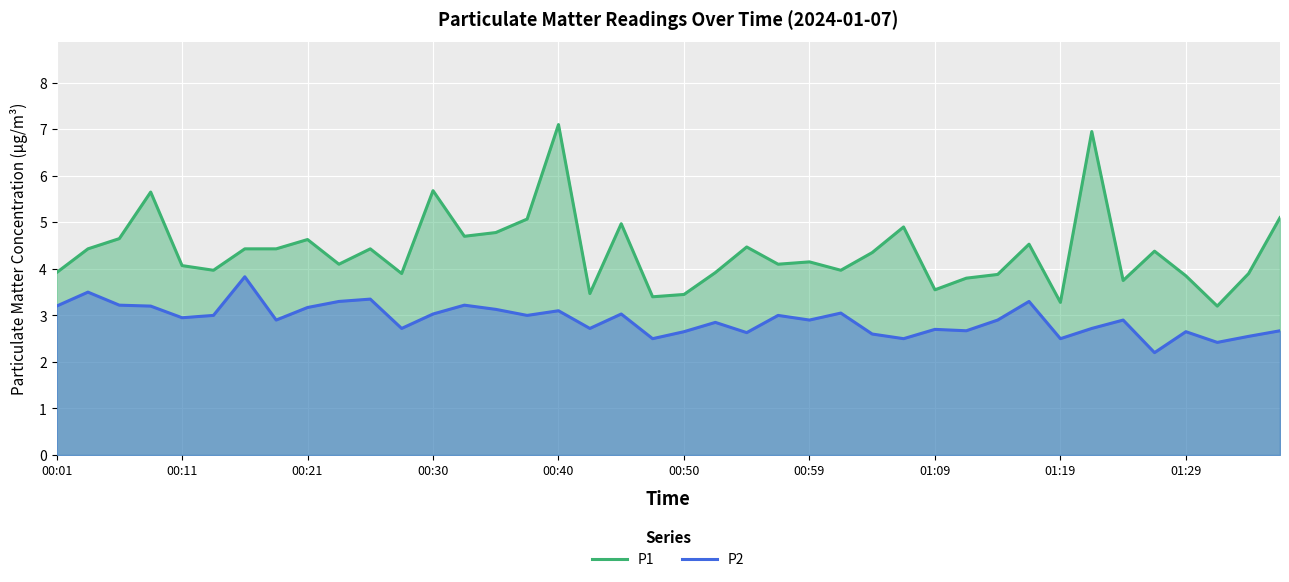

Which series has the largest total across all categories?

P1